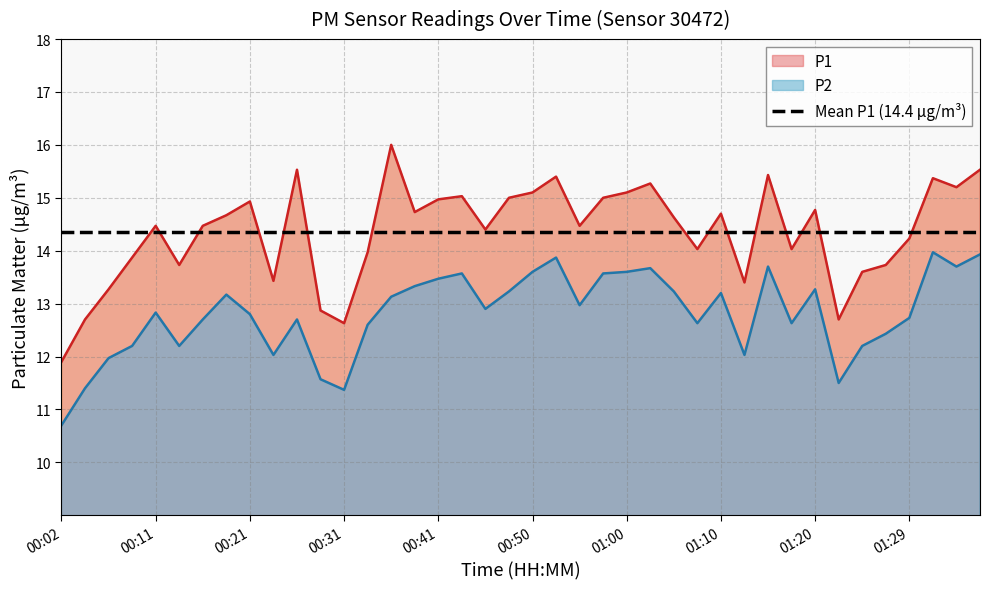

Does the chart display data point markers on the line(s)?

No